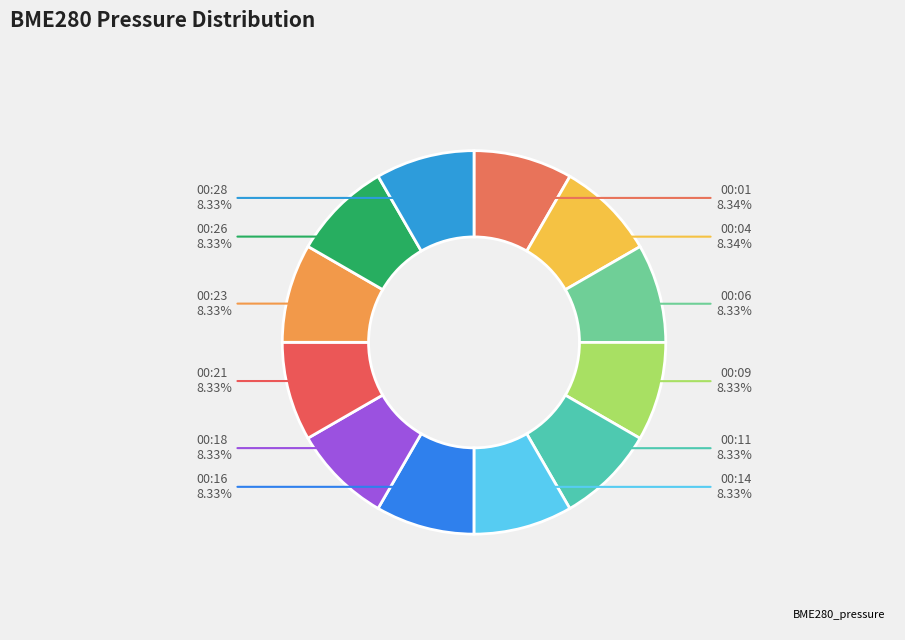

Count the number of slices in the pie.

12